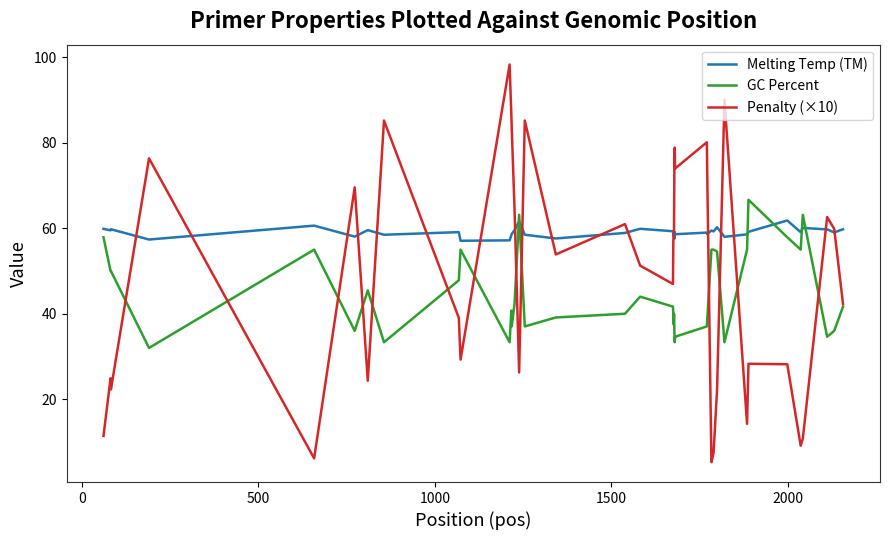

List the series in order of their overall mean, highest first.

Melting Temp (TM), Penalty (×10), GC Percent